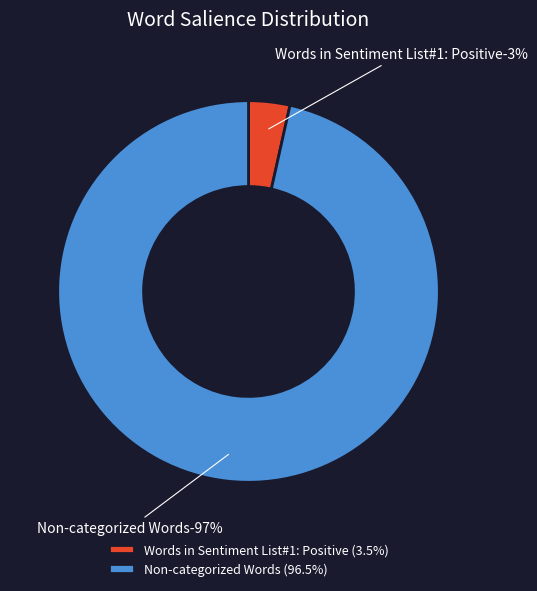

To the nearest percent, what is the difference between the Words in Sentiment List#1: Positive and Non-categorized Words slice percentages?

93%